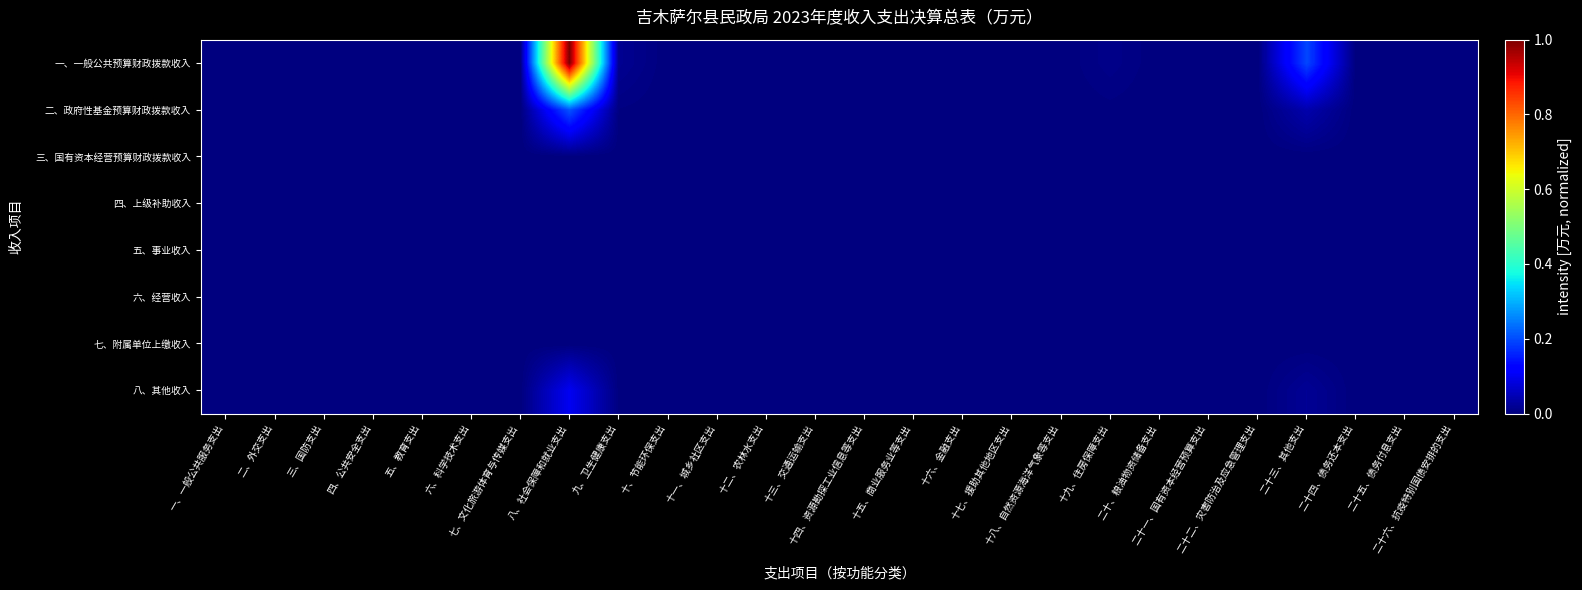

Which has a higher value, 六、科学技术支出 or 四、公共安全支出?

六、科学技术支出